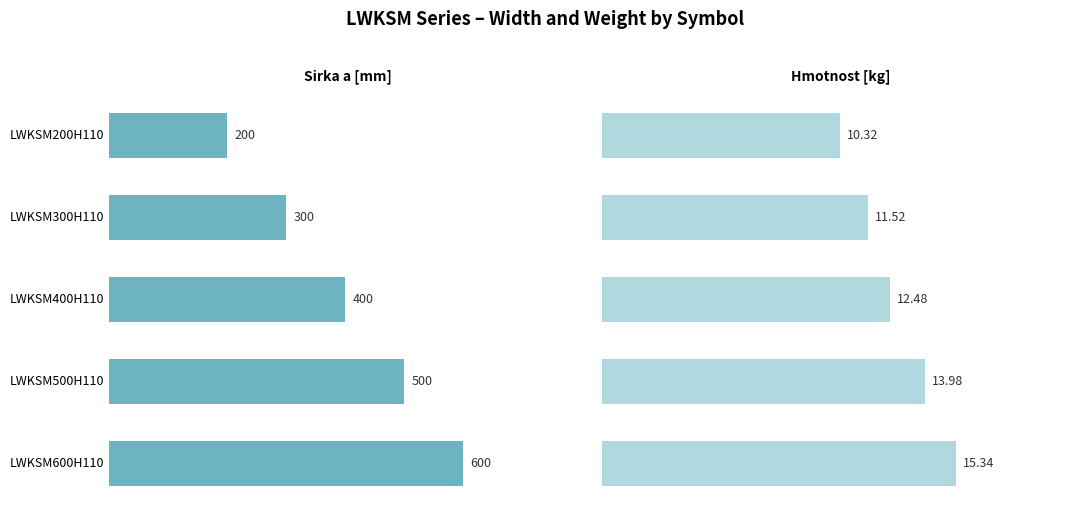

What is the lowest value of the Hmotnost [kg] series?

10.3